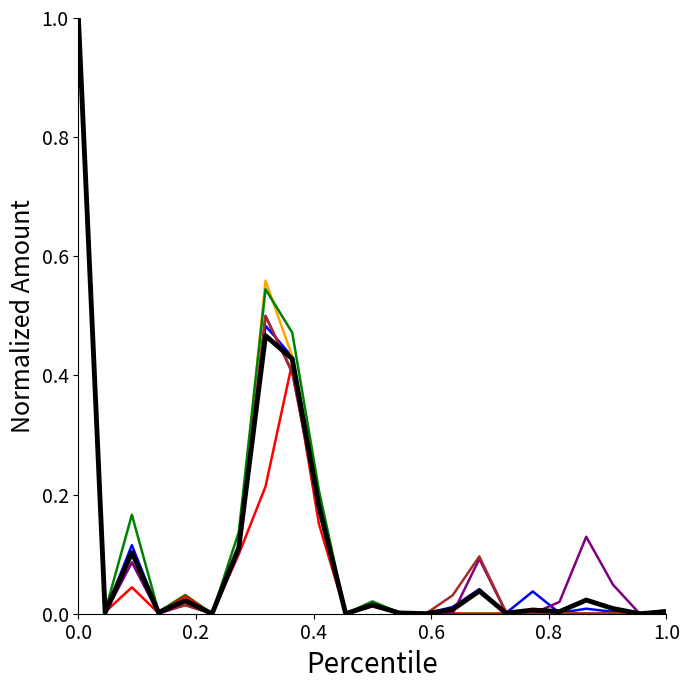

What is the maximum value shown in the chart?

1.0